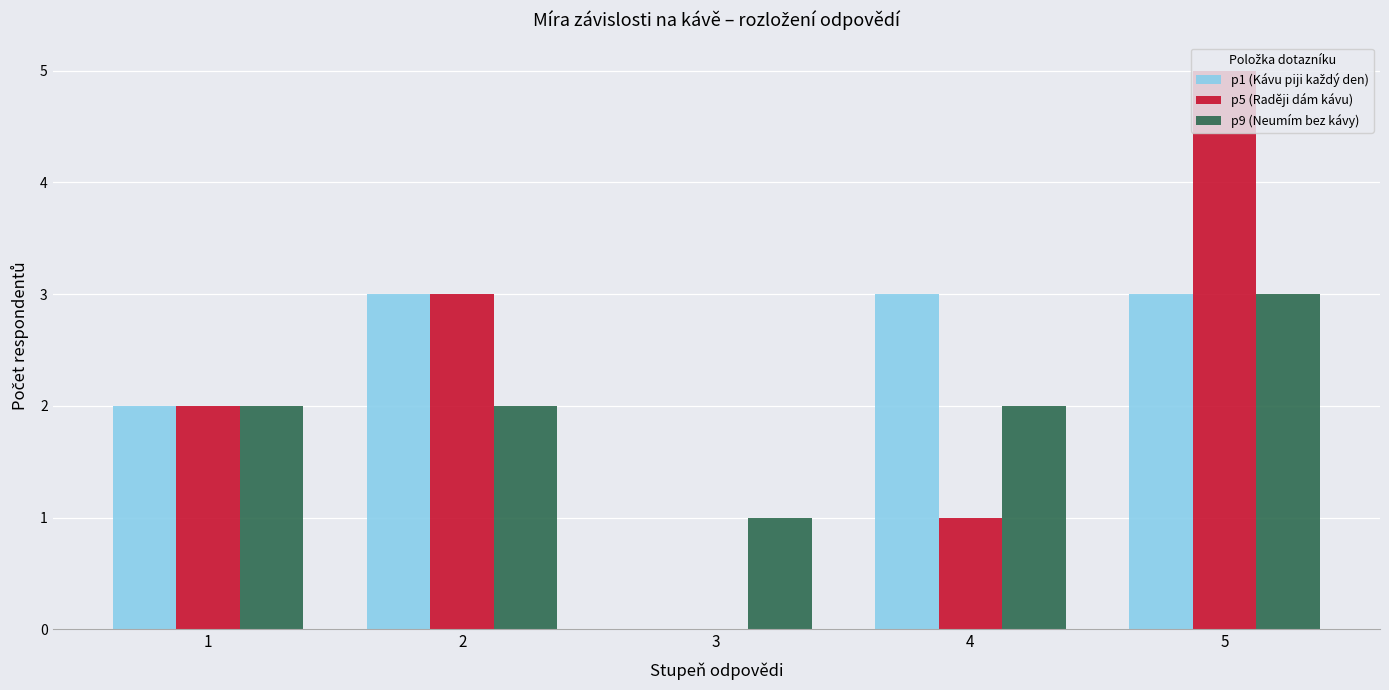

True or false: p9 (Neumím bez kávy) has a value of 2 at 2.

True